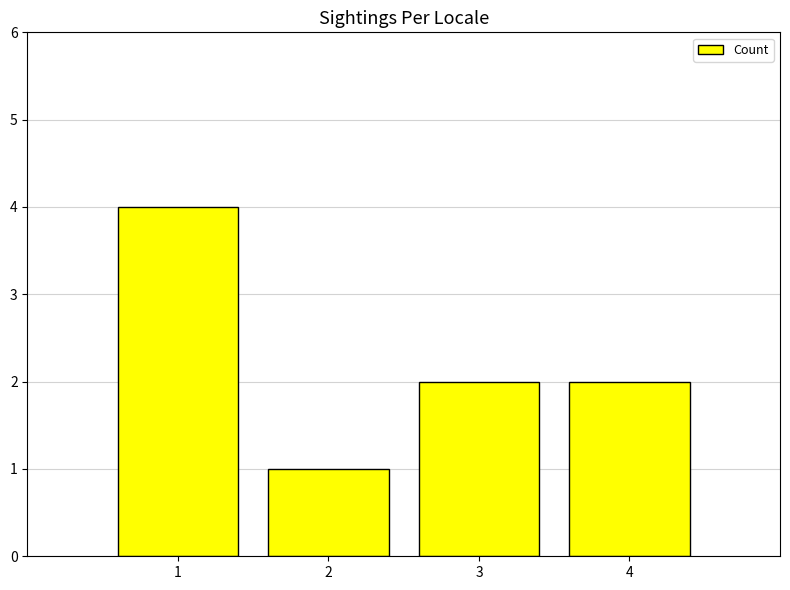

What is the greatest value displayed?

4